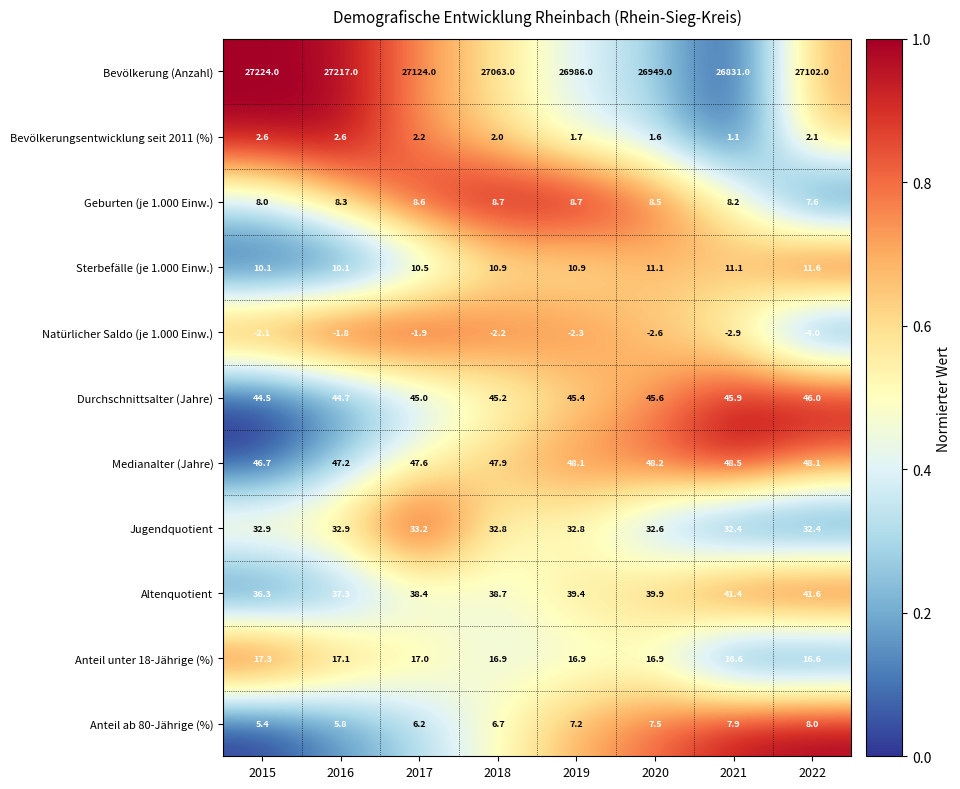

Which category has the highest value across all series?

2015